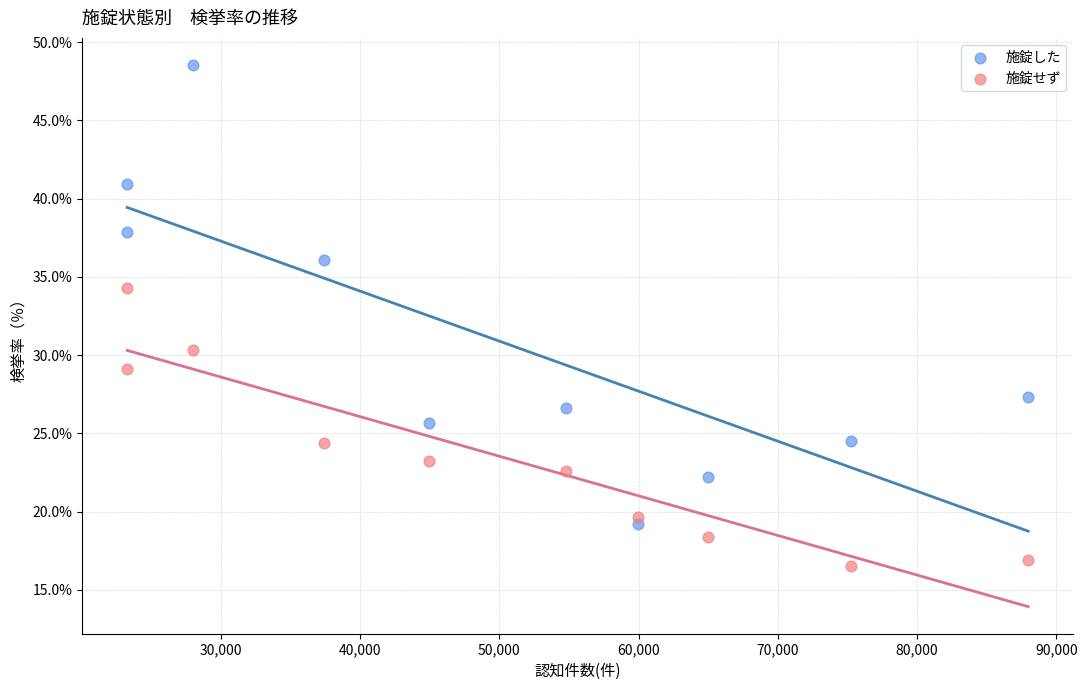

Which series has the widest spread of Y values?

施錠した